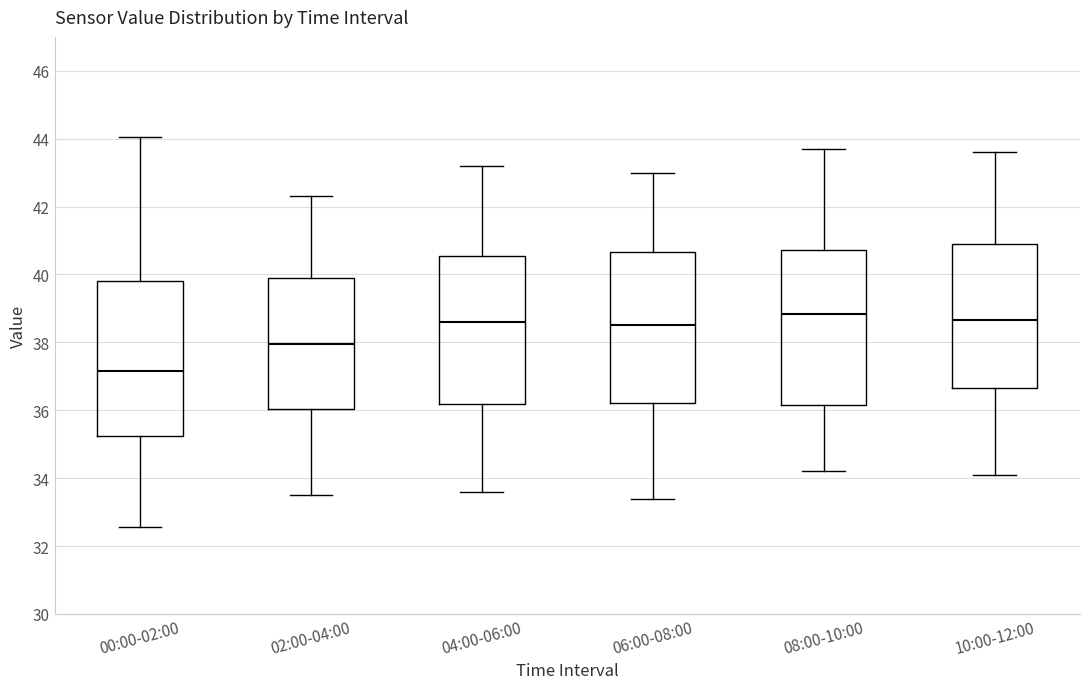

Which box's median line is the lowest?

00:00-02:00